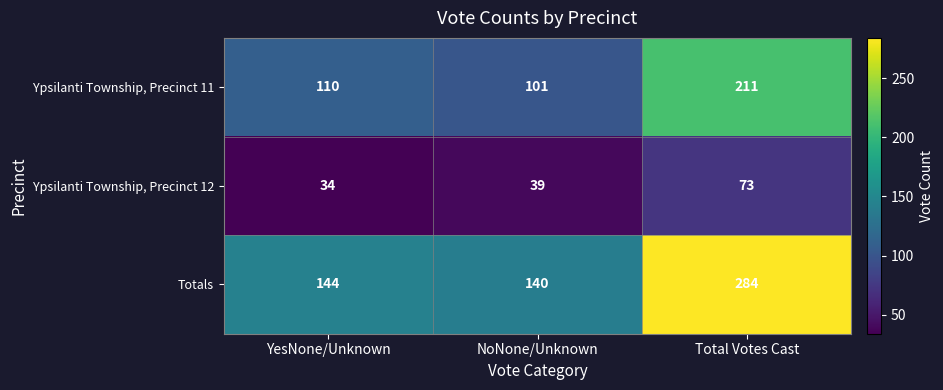

The value of Totals at NoNone/Unknown is 140. True or false?

True